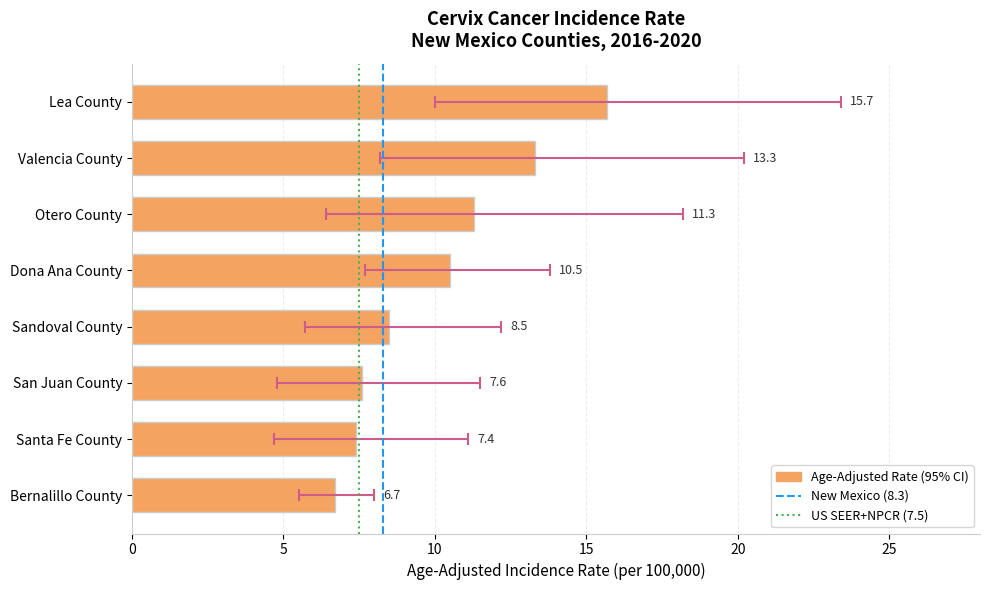

At how many categories does at least one series exceed 22?

1